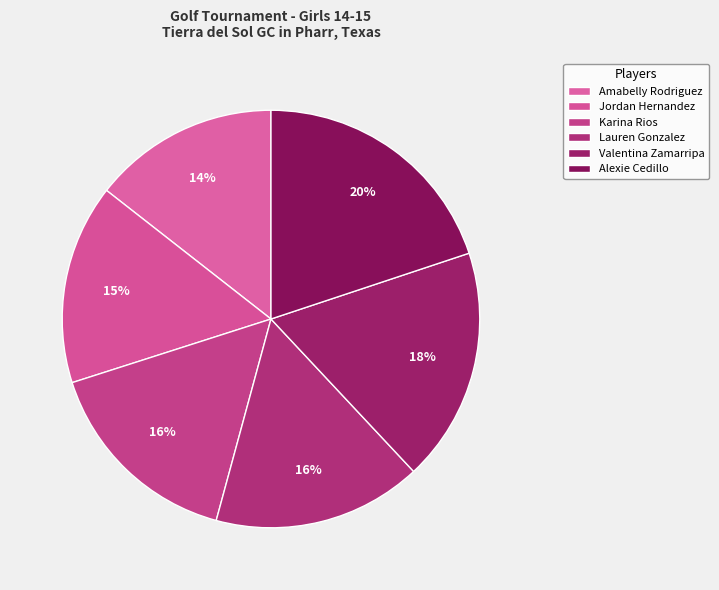

To the nearest percent, what portion does Amabelly Rodriguez represent?

14%